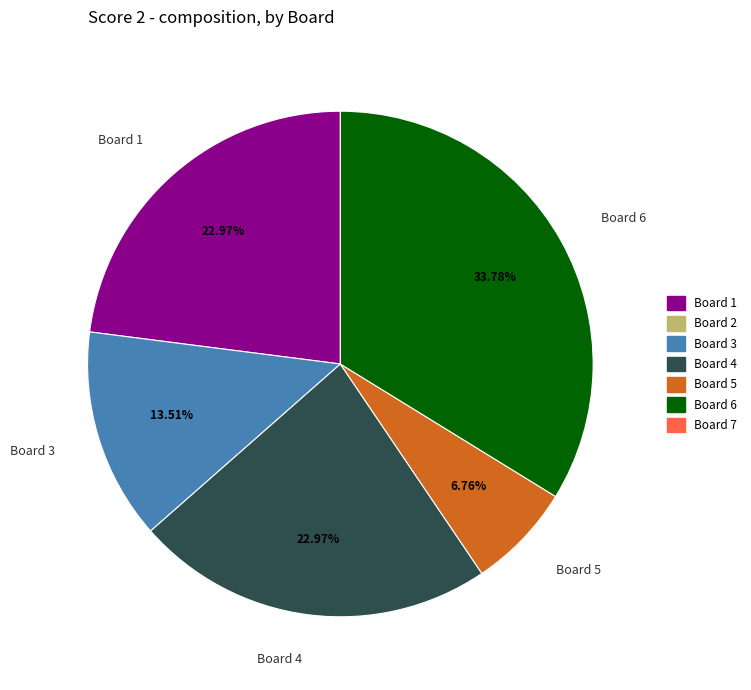

Is it true that Board 5 is 1% of the pie?

False